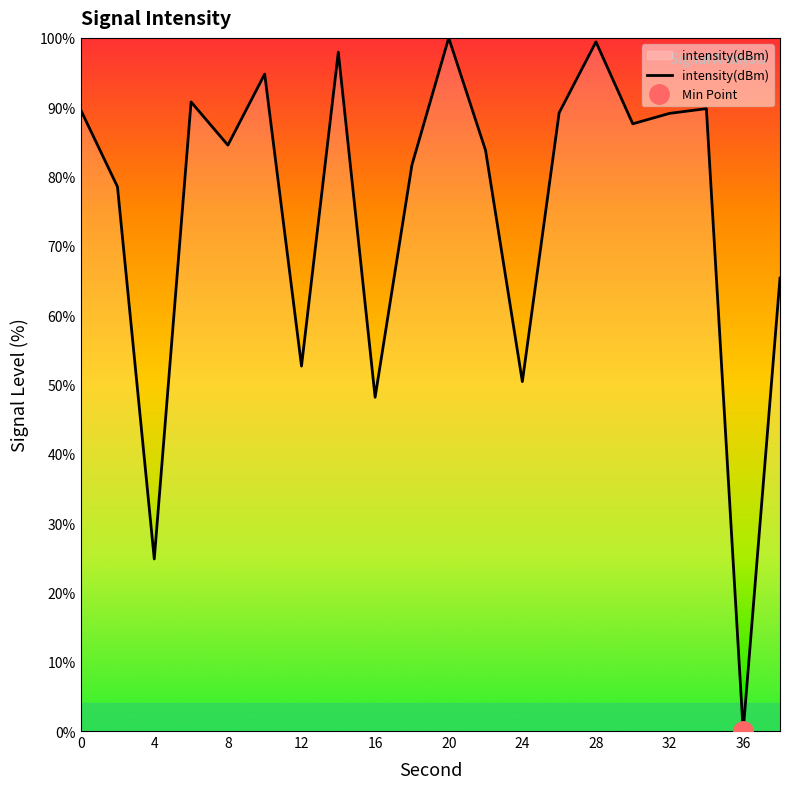

What value does the data have at 17?

89.8